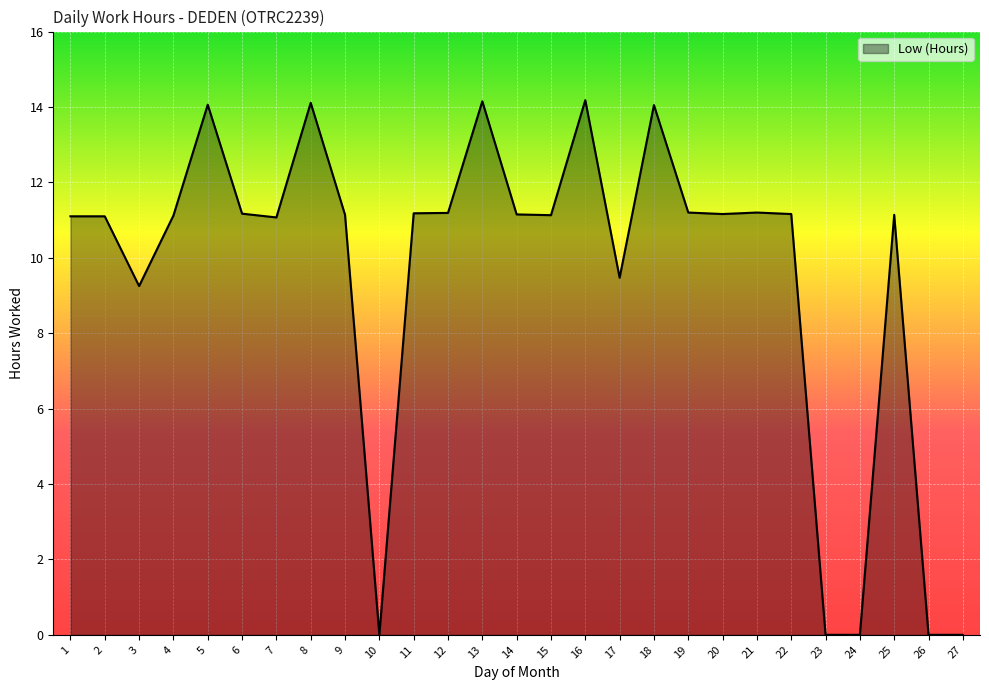

What is the change in value from 7 to 17?

-1.6